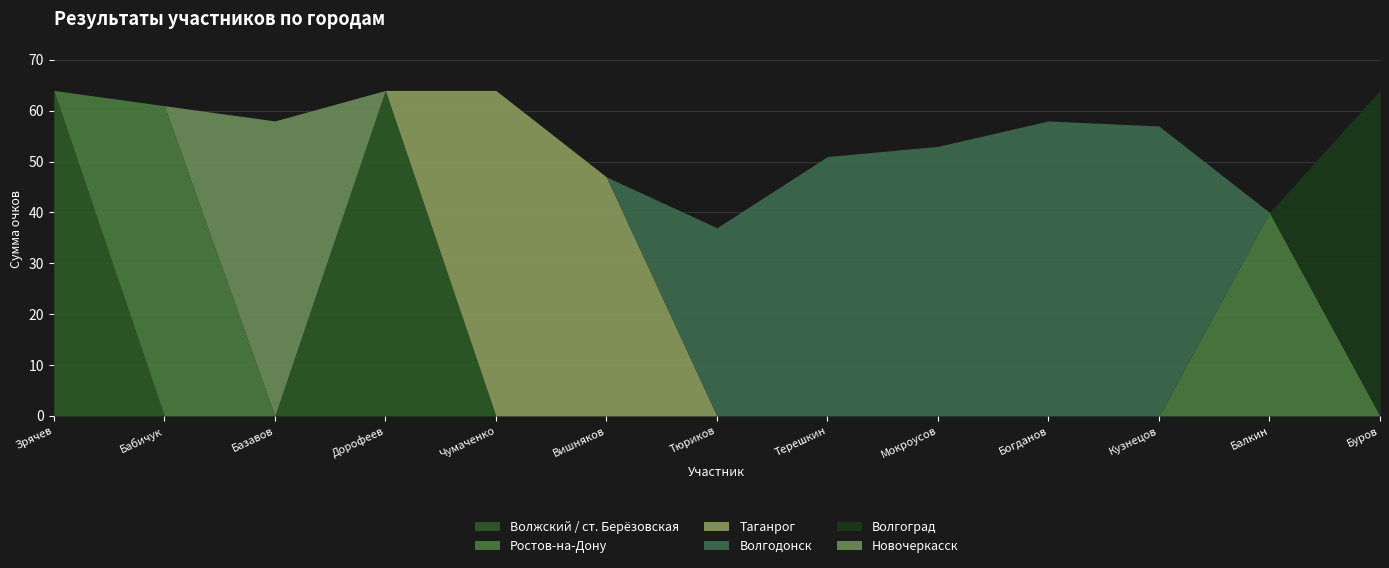

Where is Ростов-на-Дону nearest to the value 30?

Балкин Андрей